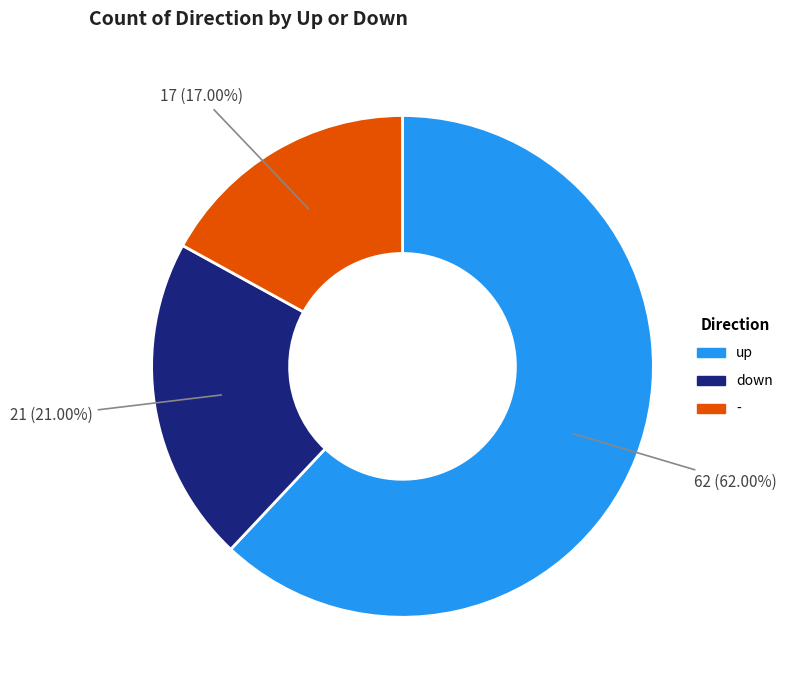

To the nearest percent, what is the difference between the largest and smallest slice percentages?

45%